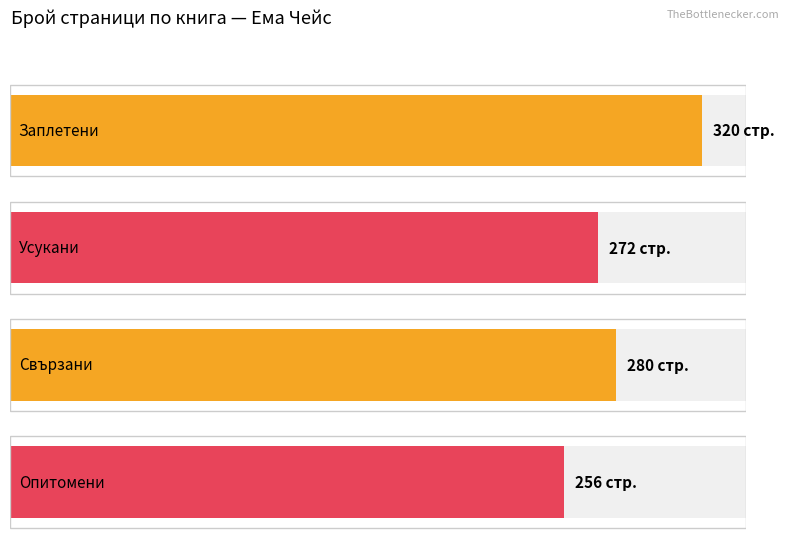

Does the chart contain stacked bars?

No